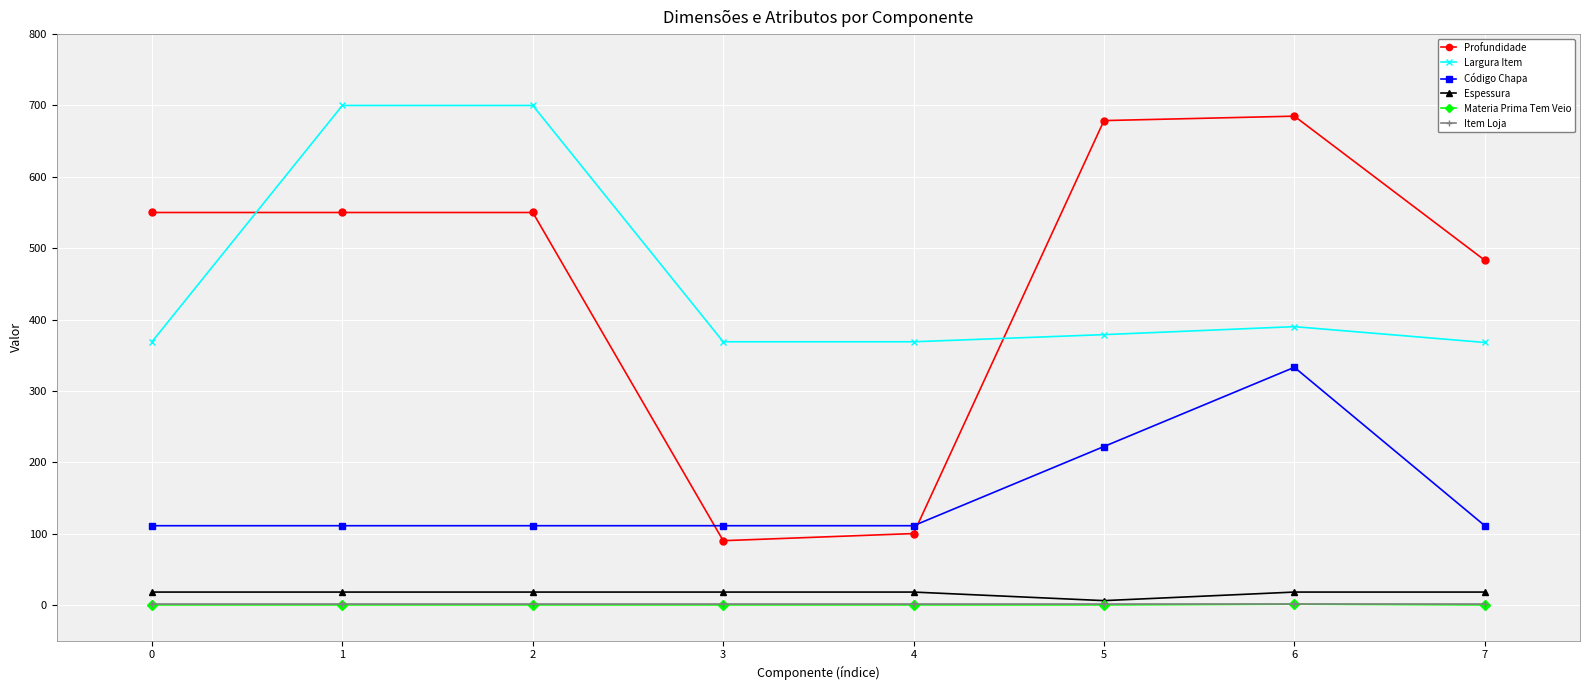

Which series has the widest spread of values?

Profundidade